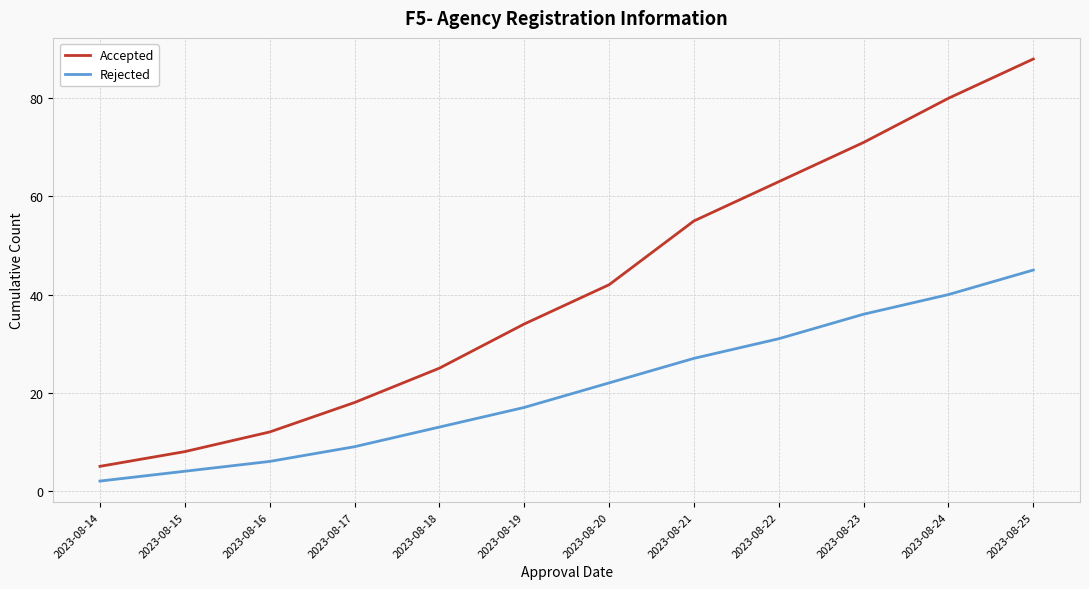

List the series in order of their peak value, highest first.

Accepted, Rejected